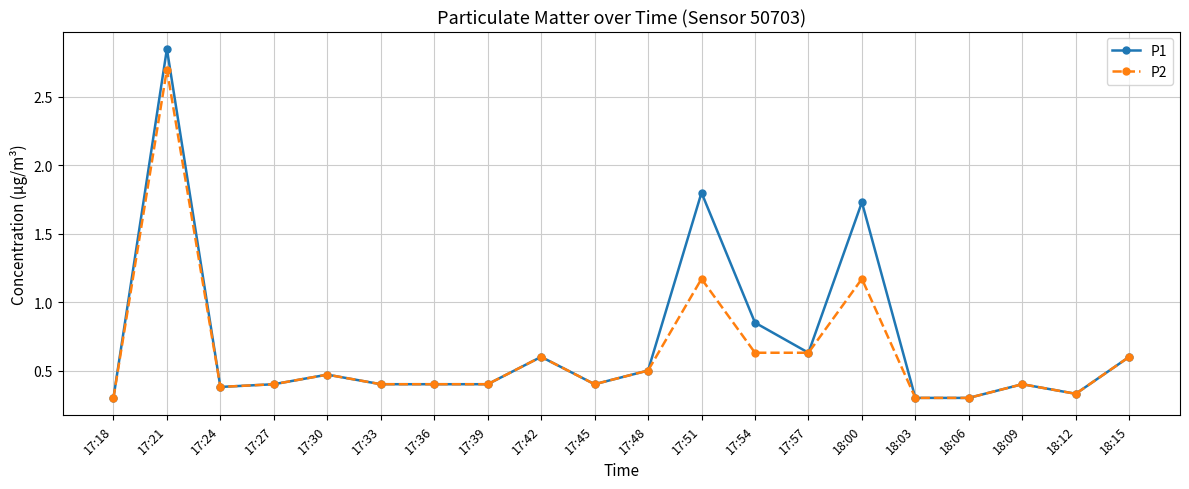

What is the label of the 11th point from the right?

17:45